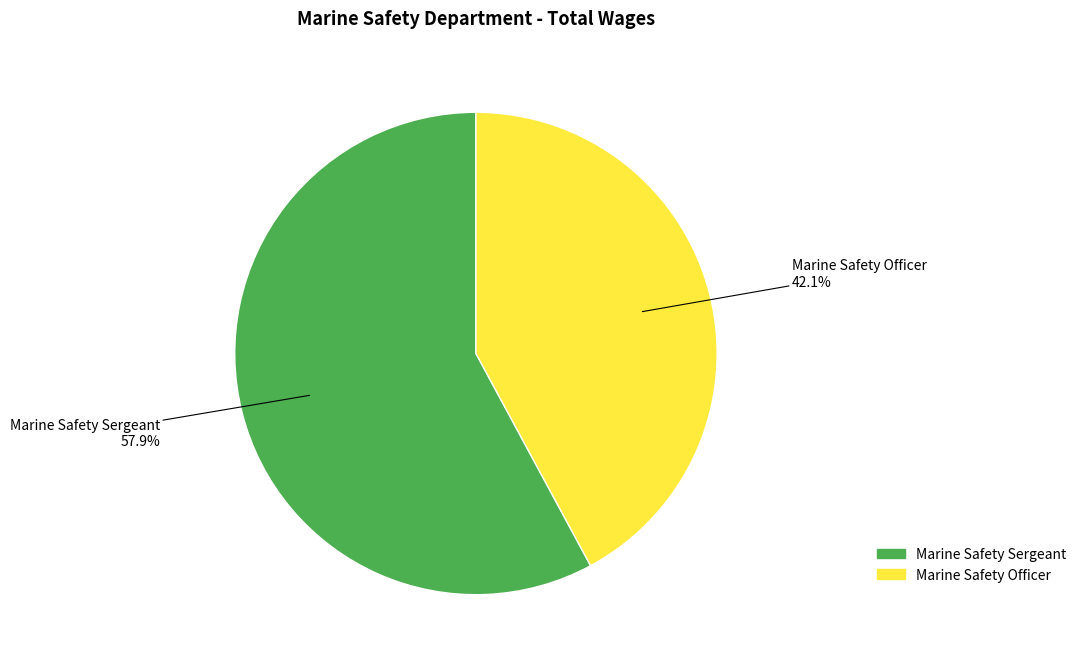

The Marine Safety Sergeant slice represents 43% of the pie. True or false?

False